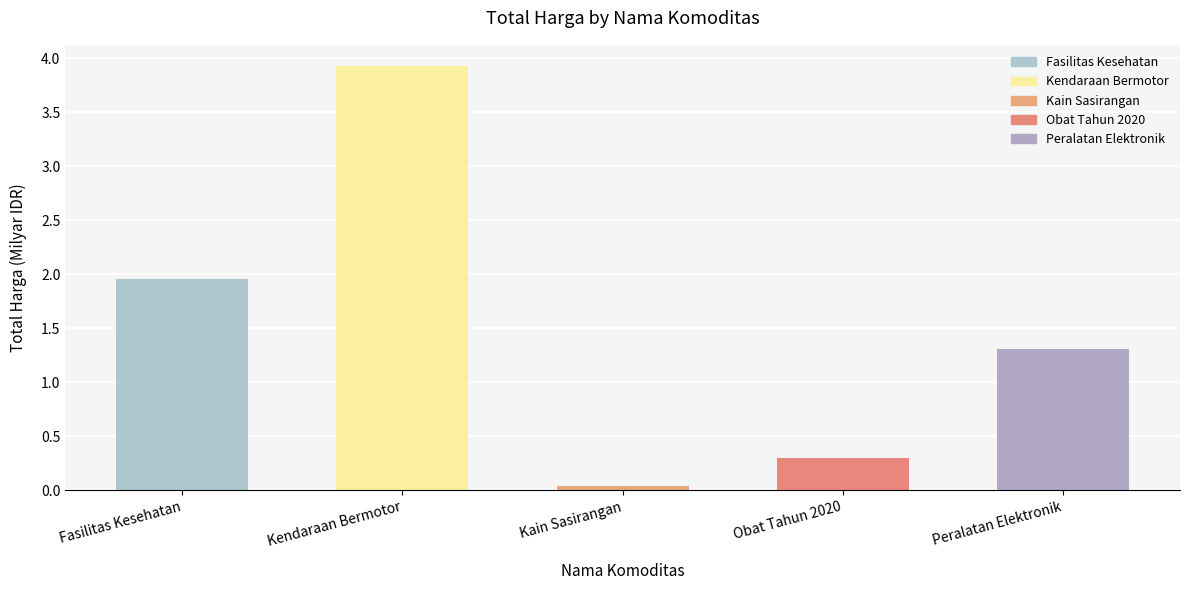

How many data points are above 1?

3